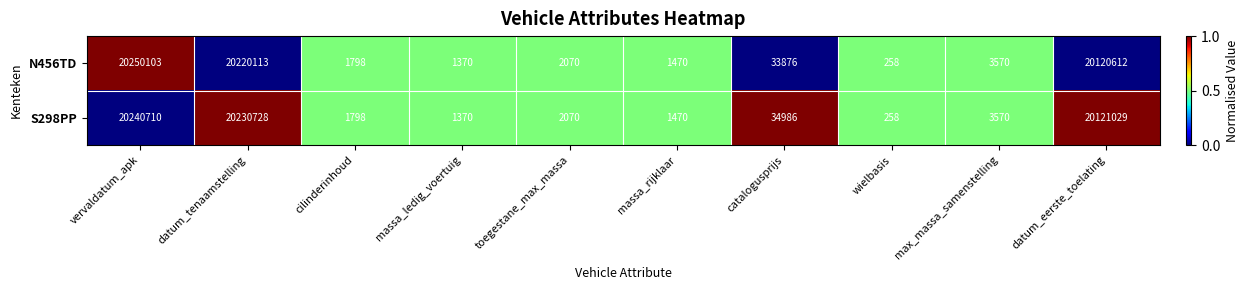

What is the highest value of the S298PP series?

20240710